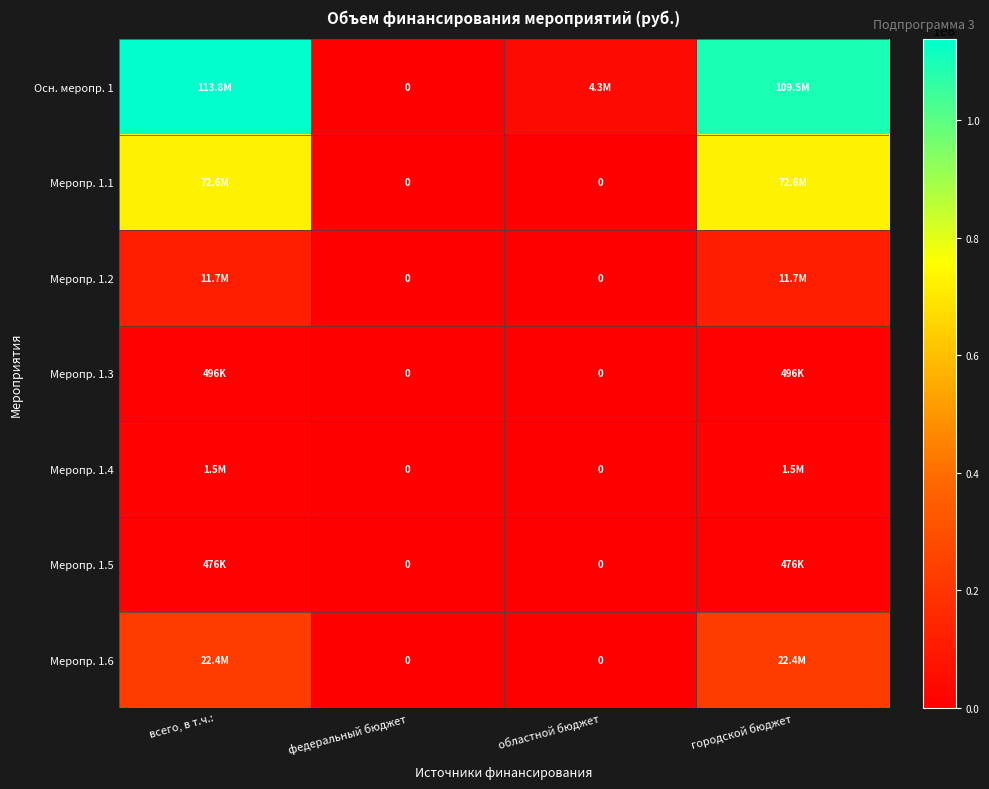

What is the sum of all Меропр. 1.1 values?

145213552.8